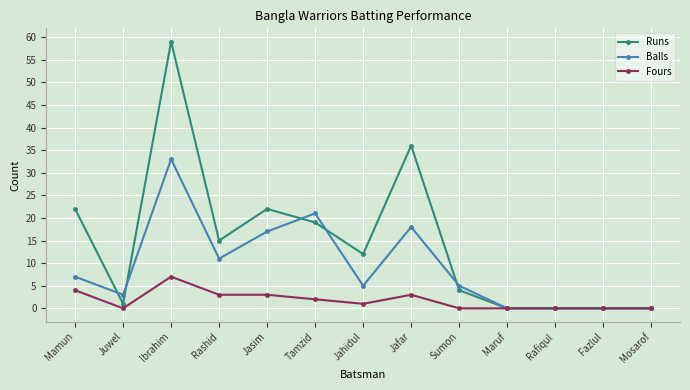

The Runs series shows 0 at Rafiqul. True or false?

True